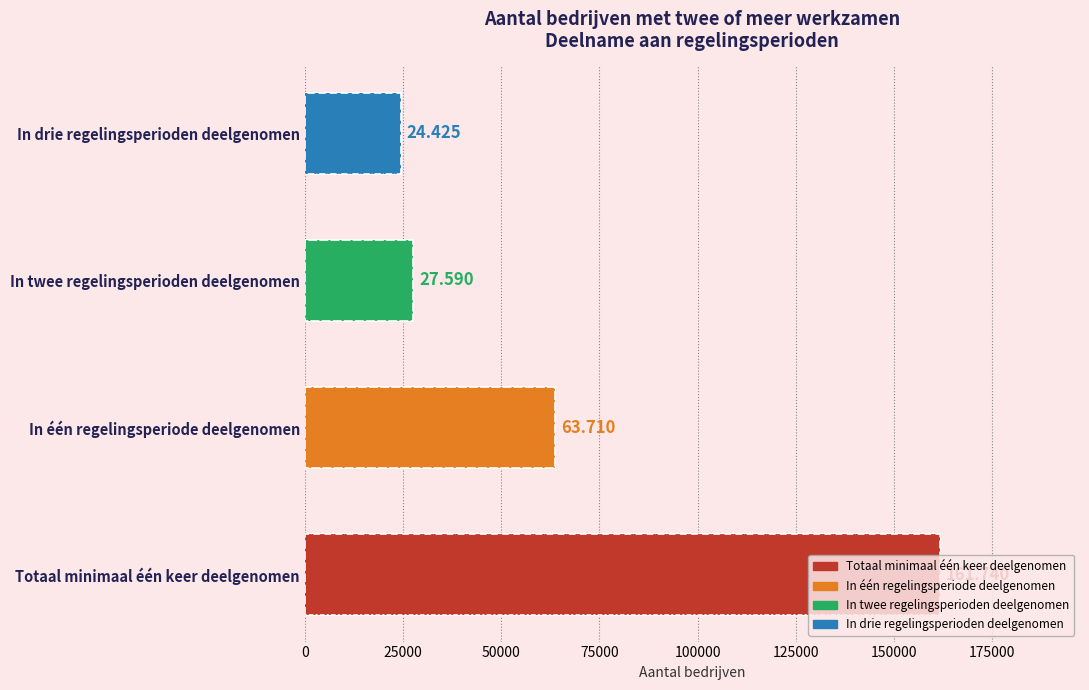

Count the number of categories in the chart.

4